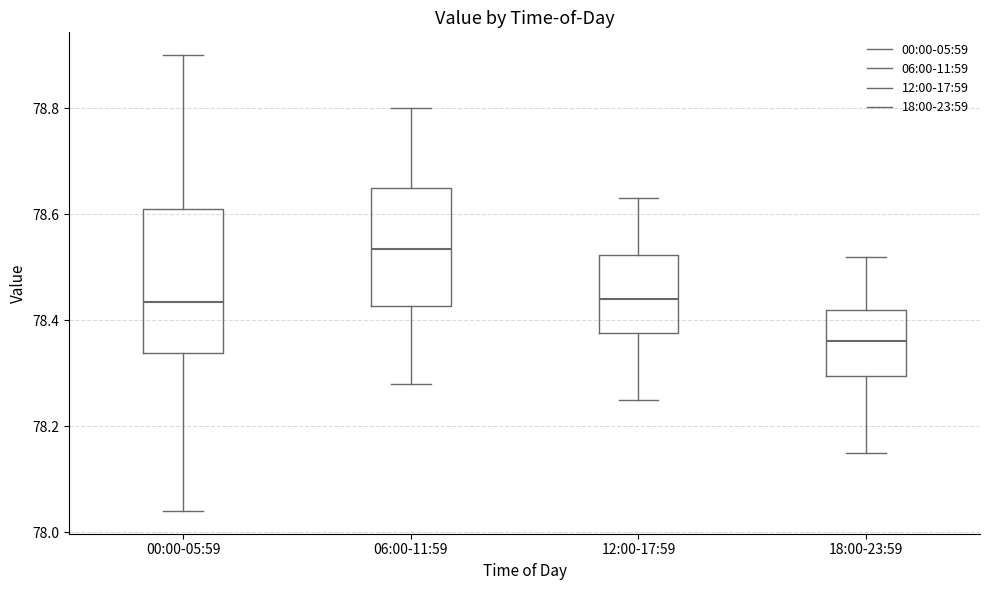

Where does the lower whisker of the box for 18:00-23:59 end on the y-axis? The values are not printed on the chart, so give them approximately, as read against the axis.

78.16